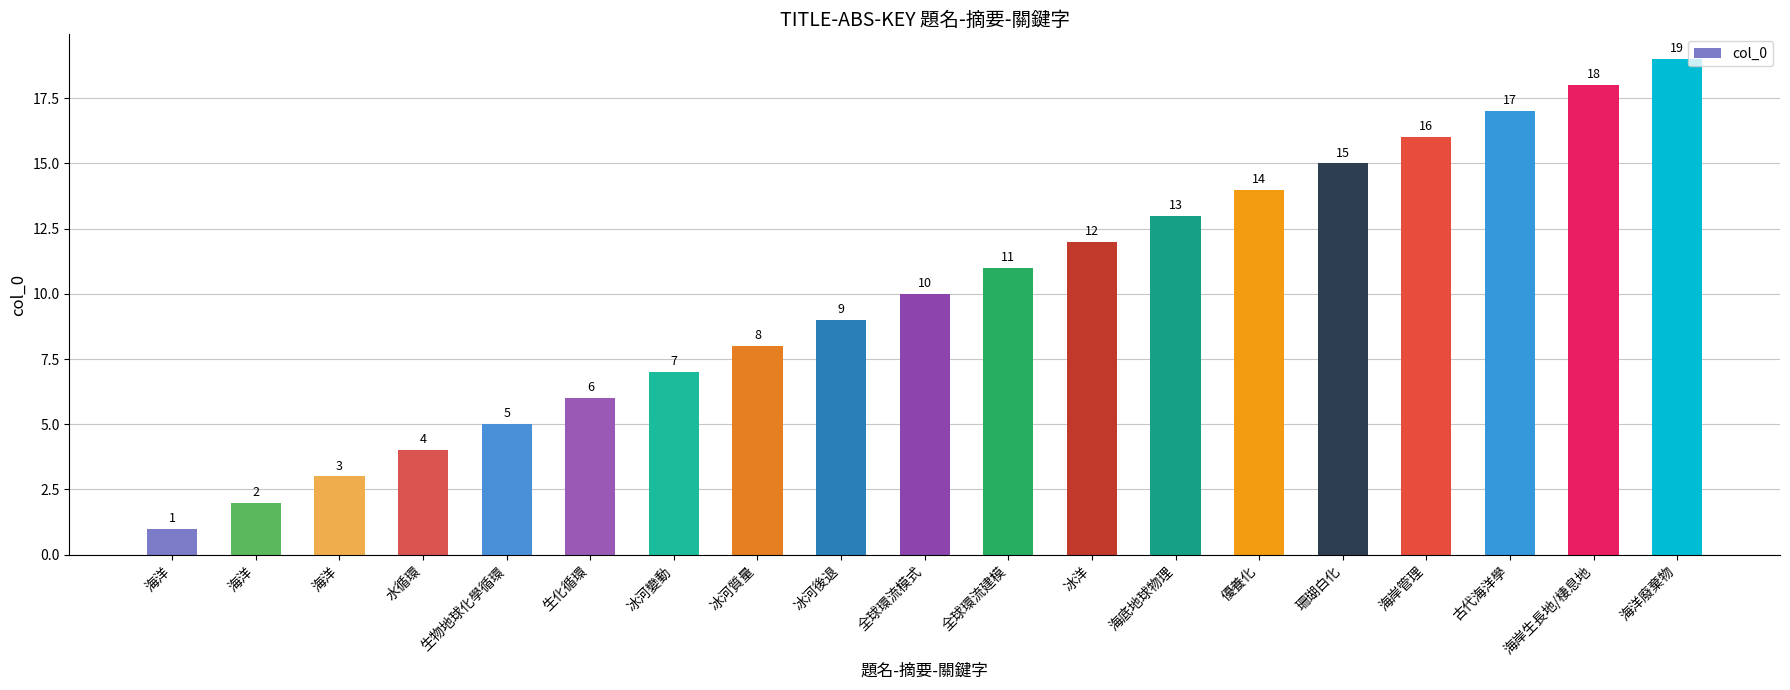

What is the average value?

10